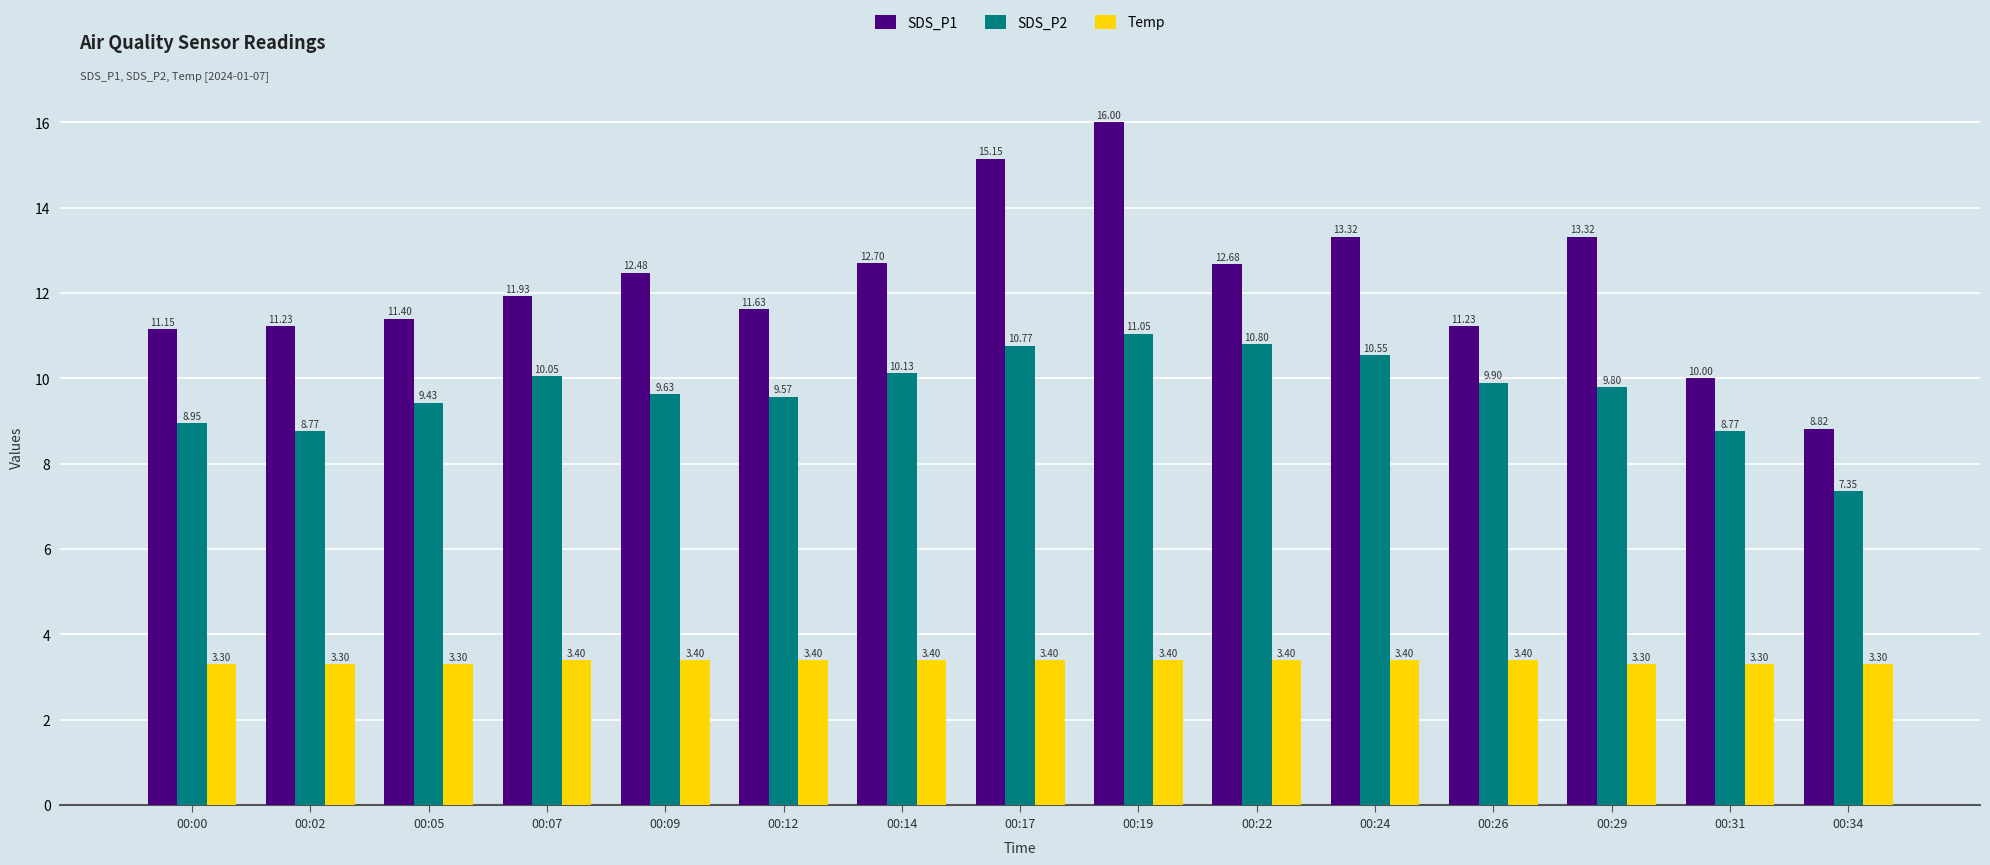

List the series in order of their overall mean, highest first.

SDS_P1, SDS_P2, Temp